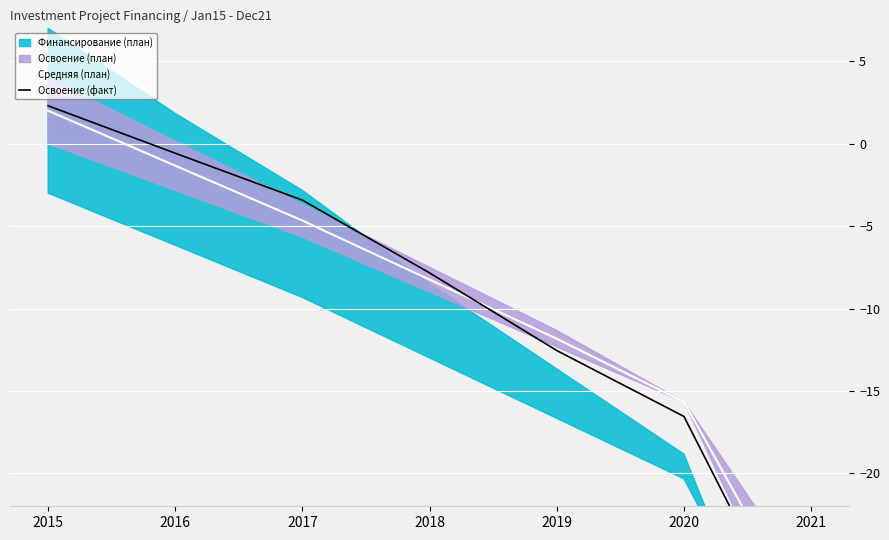

True or false: Освоение (факт) has more than 0 points higher than both neighbors.

False